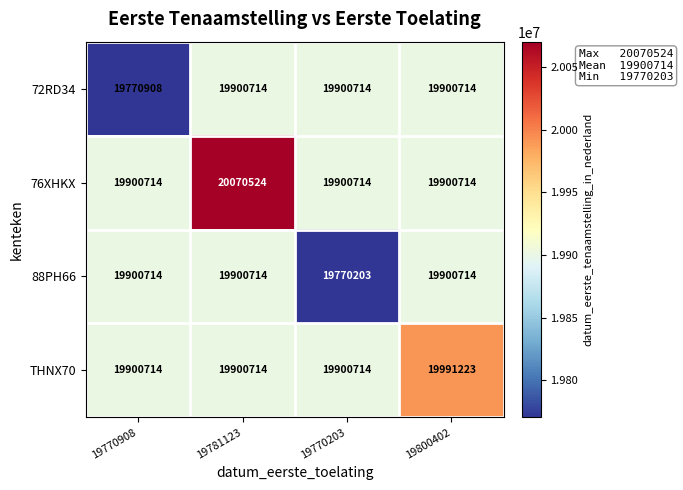

Which series changed the most between 19781123 and 19770203?

76XHKX